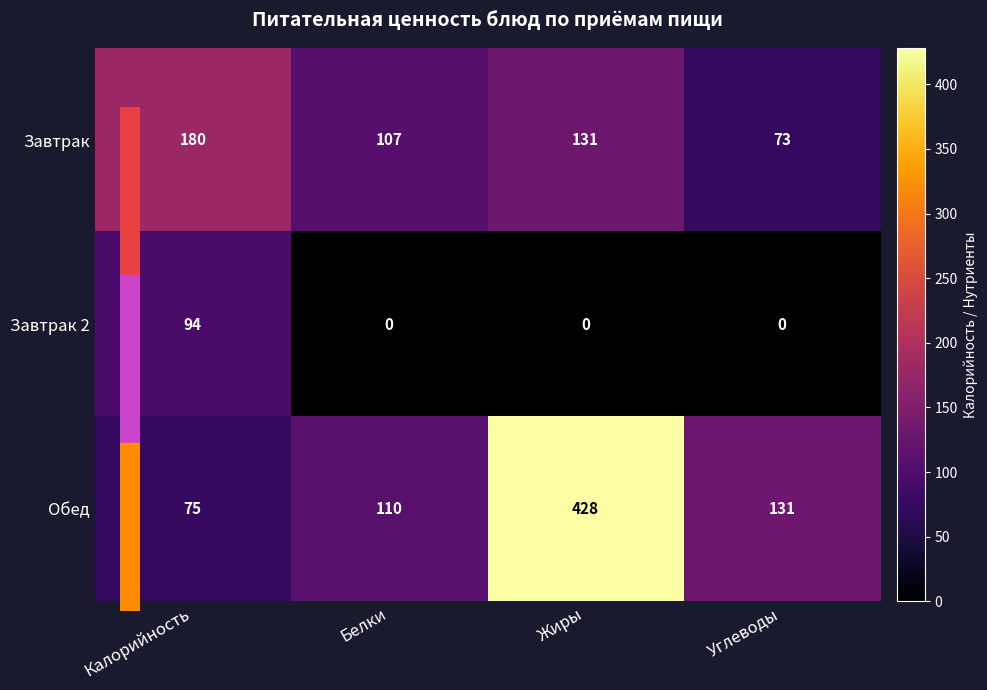

Which series has the widest spread of values?

Обед